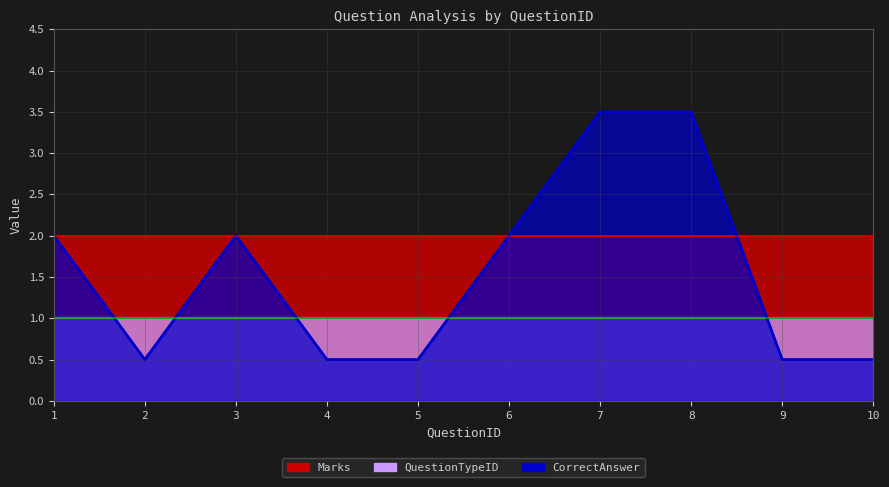

How many categories are shown in the chart?

10